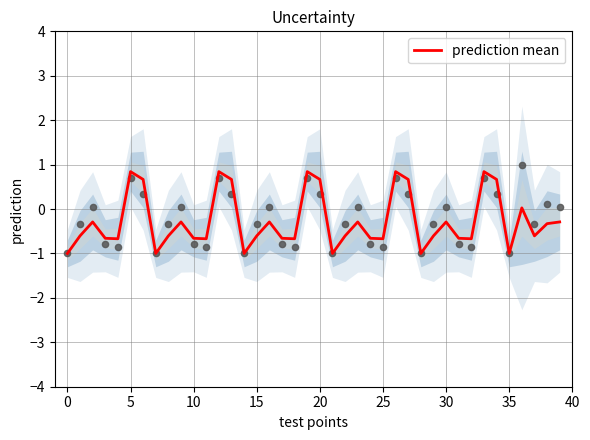

What is the change in value from 33 to 39?

-1.1